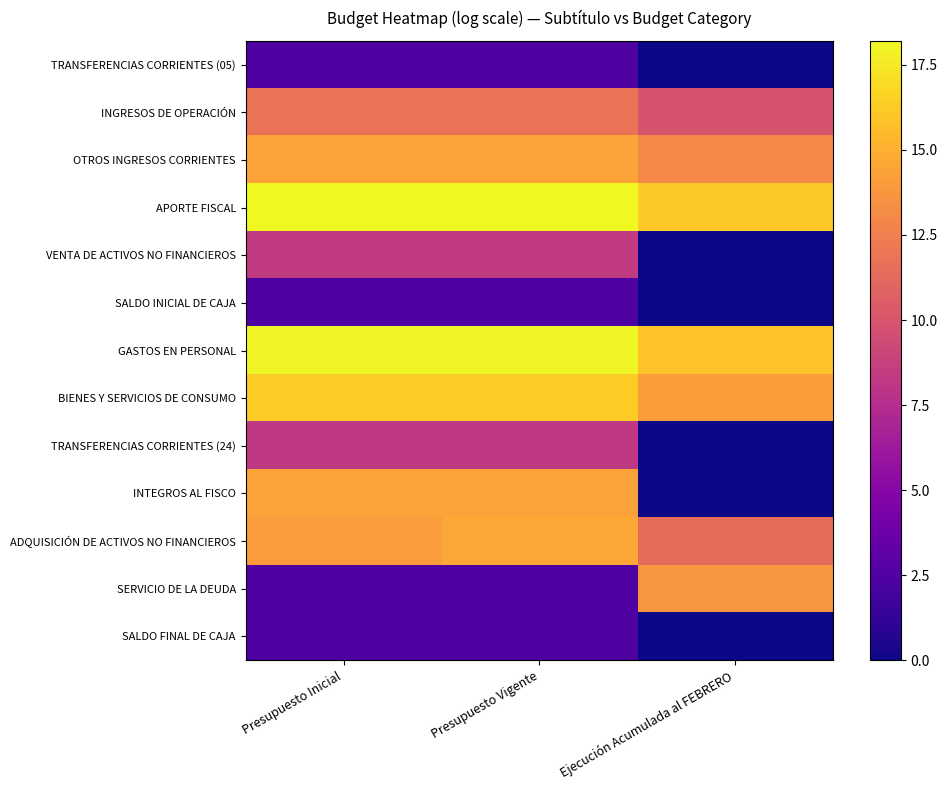

Reading left to right, extract all data points from this chart.

TRANSFERENCIAS CORRIENTES (05): Presupuesto Inicial=2.4	Presupuesto Vigente=2.4	Ejecución Acumulada al FEBRERO=0.0
INGRESOS DE OPERACIÓN: Presupuesto Inicial=11.8	Presupuesto Vigente=11.8	Ejecución Acumulada al FEBRERO=9.9
OTROS INGRESOS CORRIENTES: Presupuesto Inicial=14.4	Presupuesto Vigente=14.4	Ejecución Acumulada al FEBRERO=13.1
APORTE FISCAL: Presupuesto Inicial=18.2	Presupuesto Vigente=18.2	Ejecución Acumulada al FEBRERO=16.2
VENTA DE ACTIVOS NO FINANCIEROS: Presupuesto Inicial=8.3	Presupuesto Vigente=8.3	Ejecución Acumulada al FEBRERO=0.0
SALDO INICIAL DE CAJA: Presupuesto Inicial=2.4	Presupuesto Vigente=2.4	Ejecución Acumulada al FEBRERO=0.0
GASTOS EN PERSONAL: Presupuesto Inicial=18.0	Presupuesto Vigente=18.0	Ejecución Acumulada al FEBRERO=15.9
BIENES Y SERVICIOS DE CONSUMO: Presupuesto Inicial=16.3	Presupuesto Vigente=16.3	Ejecución Acumulada al FEBRERO=14.1
TRANSFERENCIAS CORRIENTES (24): Presupuesto Inicial=8.2	Presupuesto Vigente=8.2	Ejecución Acumulada al FEBRERO=0.0
INTEGROS AL FISCO: Presupuesto Inicial=14.3	Presupuesto Vigente=14.3	Ejecución Acumulada al FEBRERO=0.0
ADQUISICIÓN DE ACTIVOS NO FINANCIEROS: Presupuesto Inicial=14.0	Presupuesto Vigente=14.6	Ejecución Acumulada al FEBRERO=11.4
SERVICIO DE LA DEUDA: Presupuesto Inicial=2.4	Presupuesto Vigente=2.4	Ejecución Acumulada al FEBRERO=13.8
SALDO FINAL DE CAJA: Presupuesto Inicial=2.4	Presupuesto Vigente=2.4	Ejecución Acumulada al FEBRERO=0.0